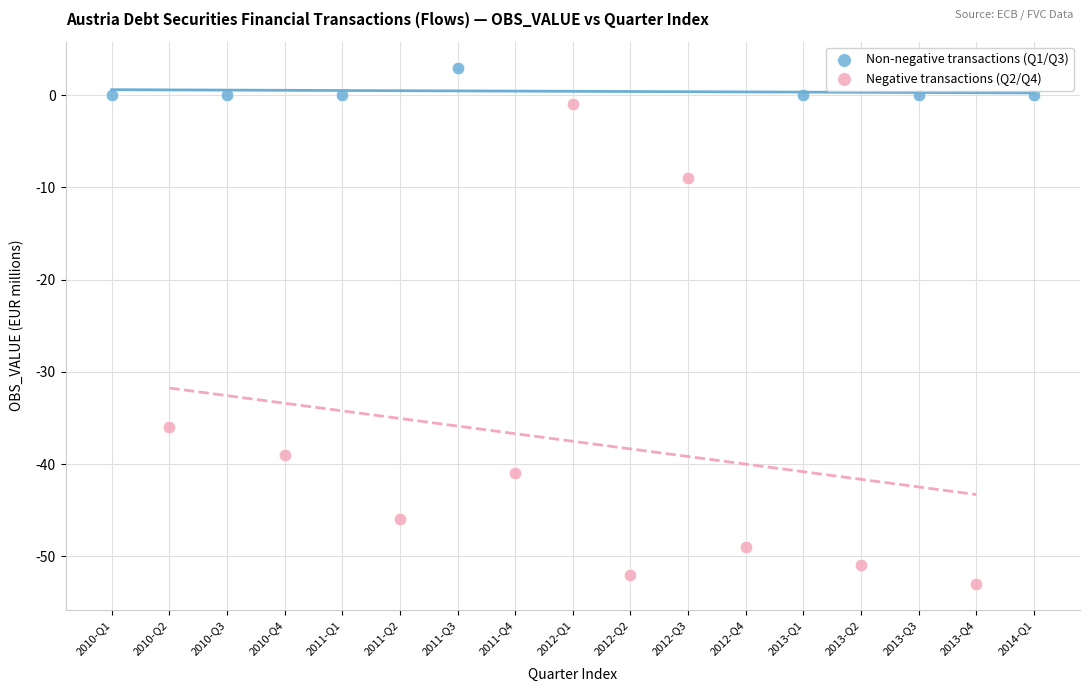

Which series reaches the maximum Y coordinate?

Non-negative transactions (Q1/Q3)